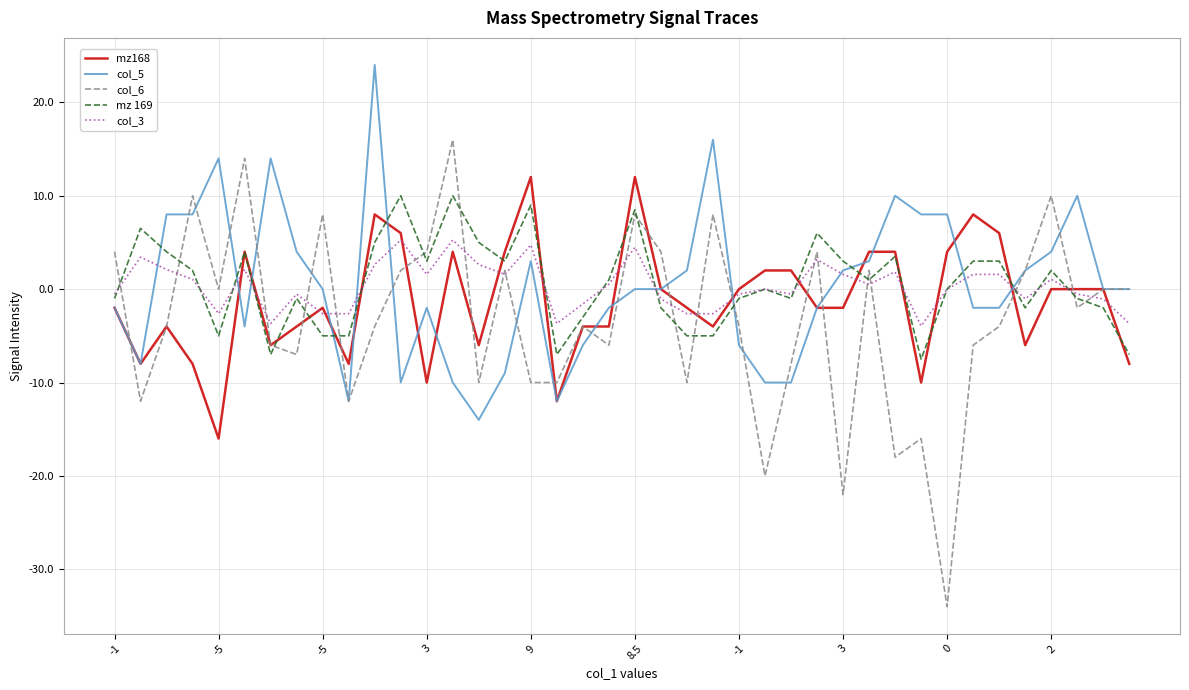

What is the maximum value shown in the chart?

24.0